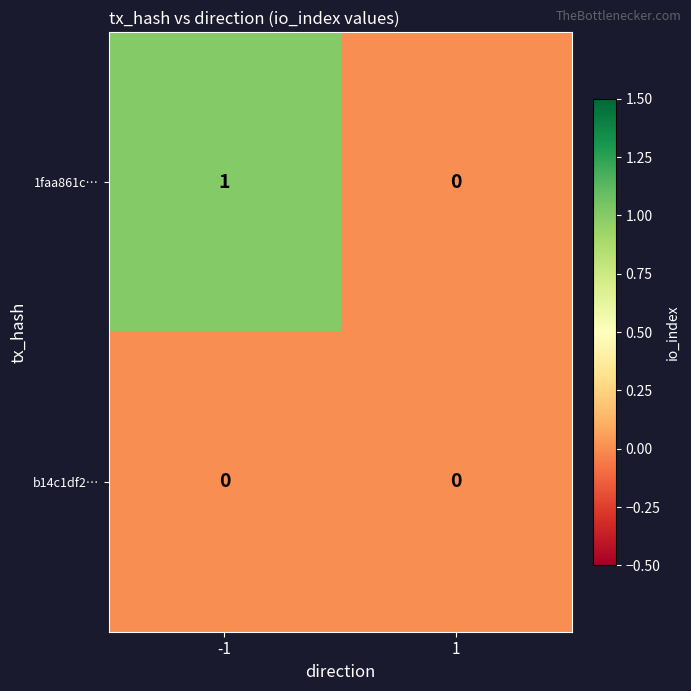

Which series has the widest spread of values?

1faa861c…